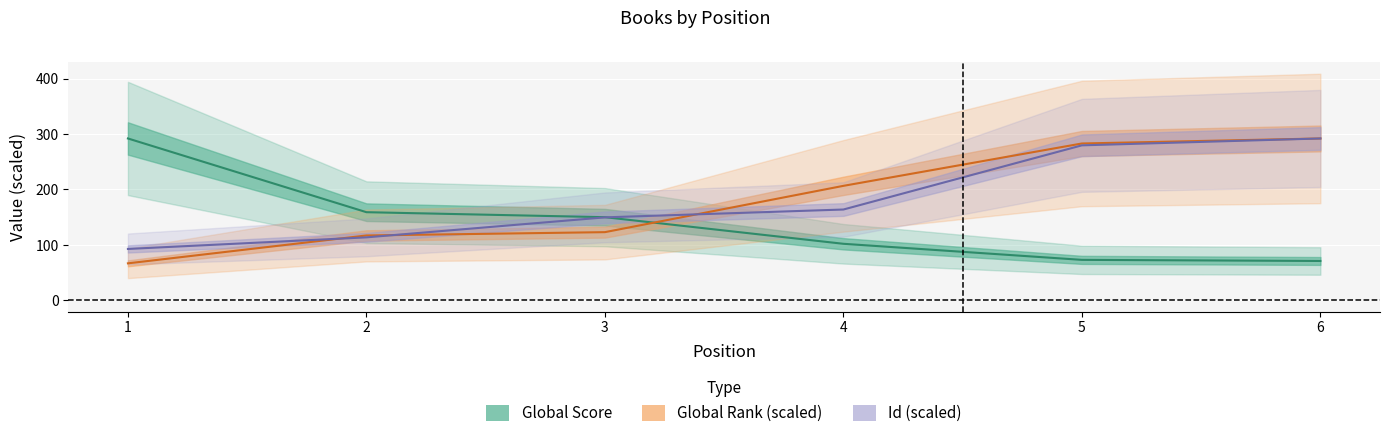

Where do Global Rank and Global Score first cross each other?

3 and 4